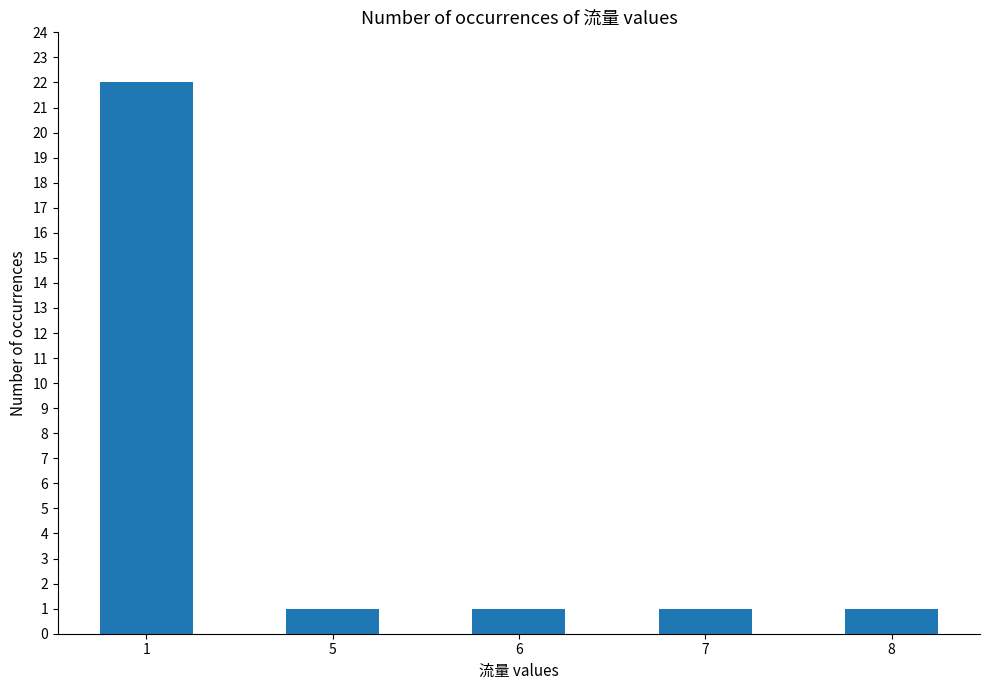

What is the sum of the values at 5 and 7?

2